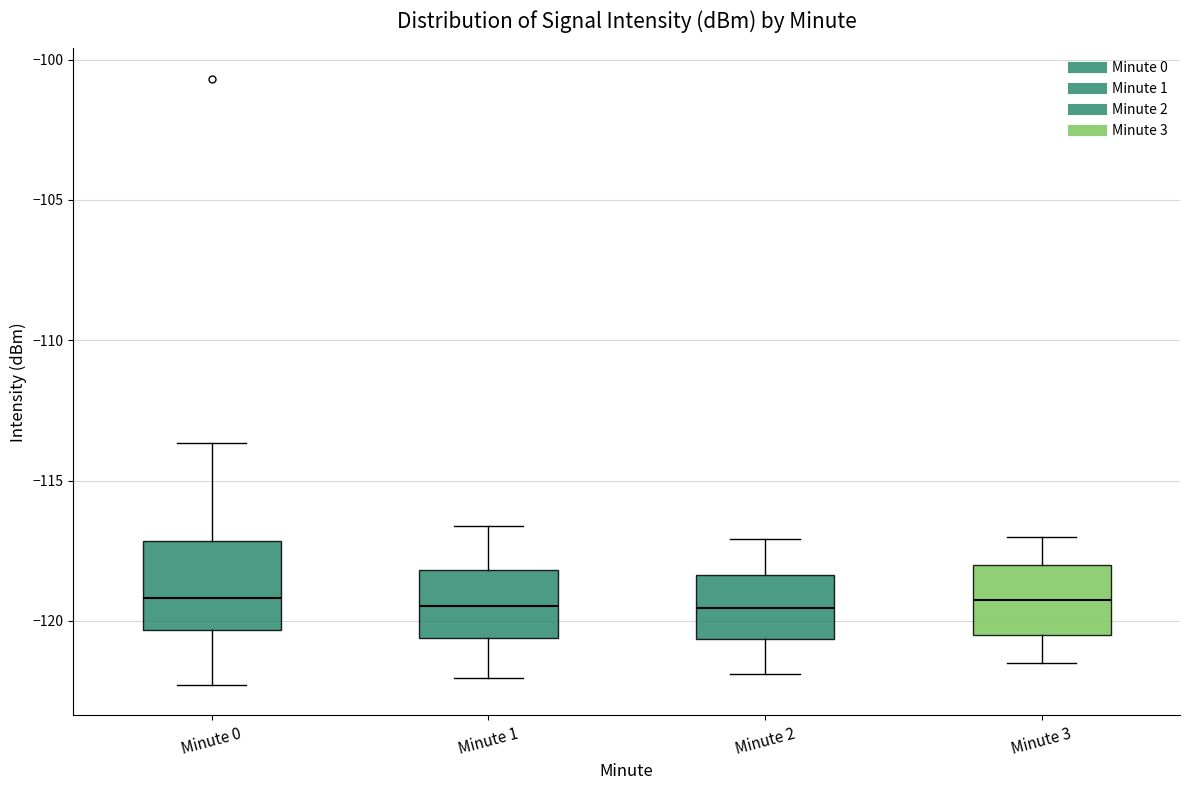

Where does the lower whisker of the box for Minute 2 end on the y-axis? The values are not printed on the chart, so give them approximately, as read against the axis.

-122.0